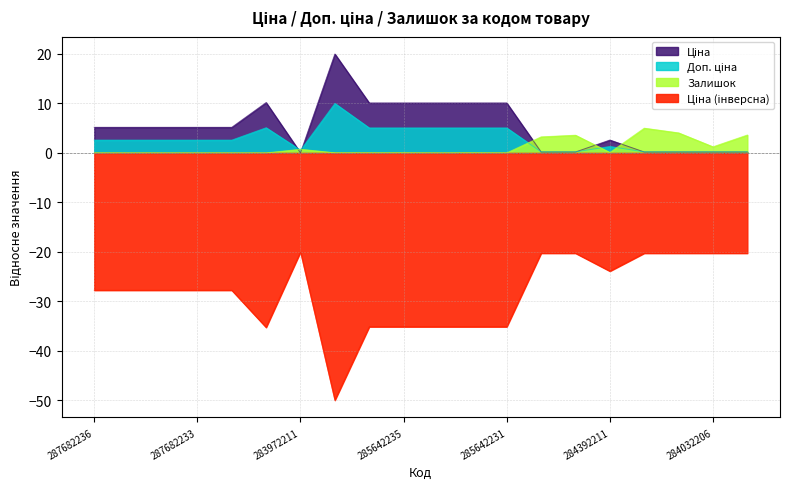

How many categories are shown in the chart?

20